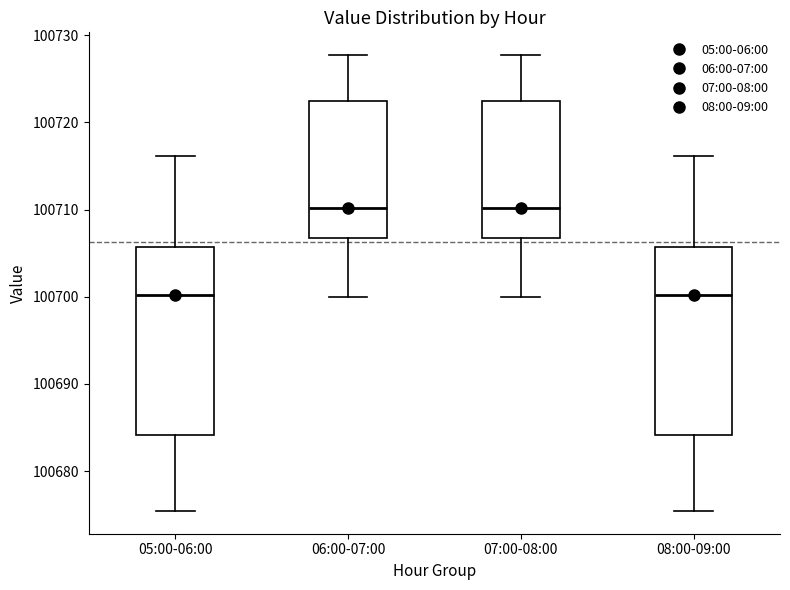

Reading left to right, read every box against the y-axis: the position of its median line, the range the box covers, and the ends of its whiskers. The values are not printed on the chart, so give them approximately, as read against the axis.

05:00-06:00: median 100700, box 100684 to 100706, whiskers 100675 to 100716
06:00-07:00: median 100710, box 100707 to 100723, whiskers 100700 to 100728
07:00-08:00: median 100710, box 100707 to 100723, whiskers 100700 to 100728
08:00-09:00: median 100700, box 100684 to 100706, whiskers 100675 to 100716